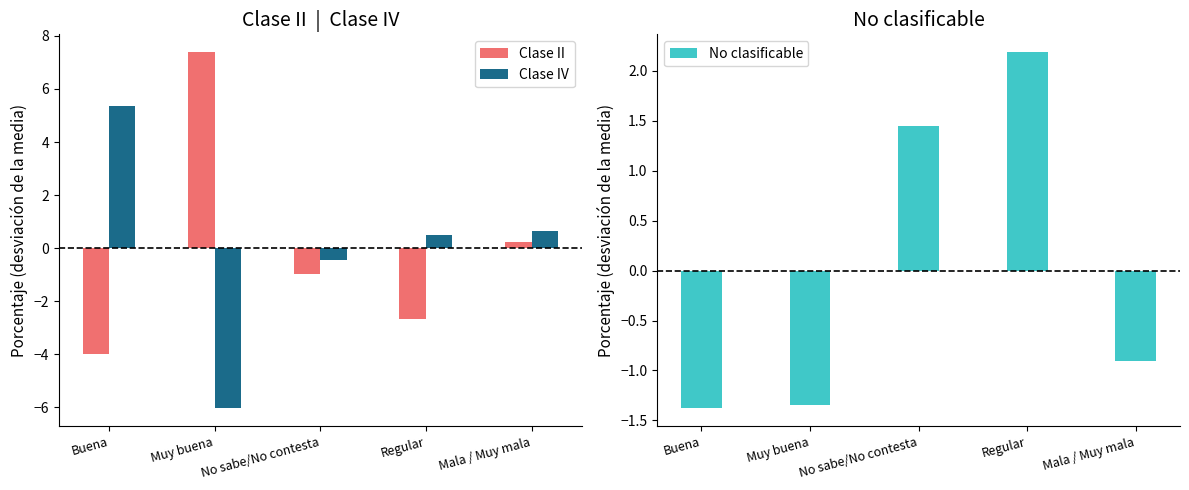

Is it true that Clase II equals -4.5 at Regular?

False